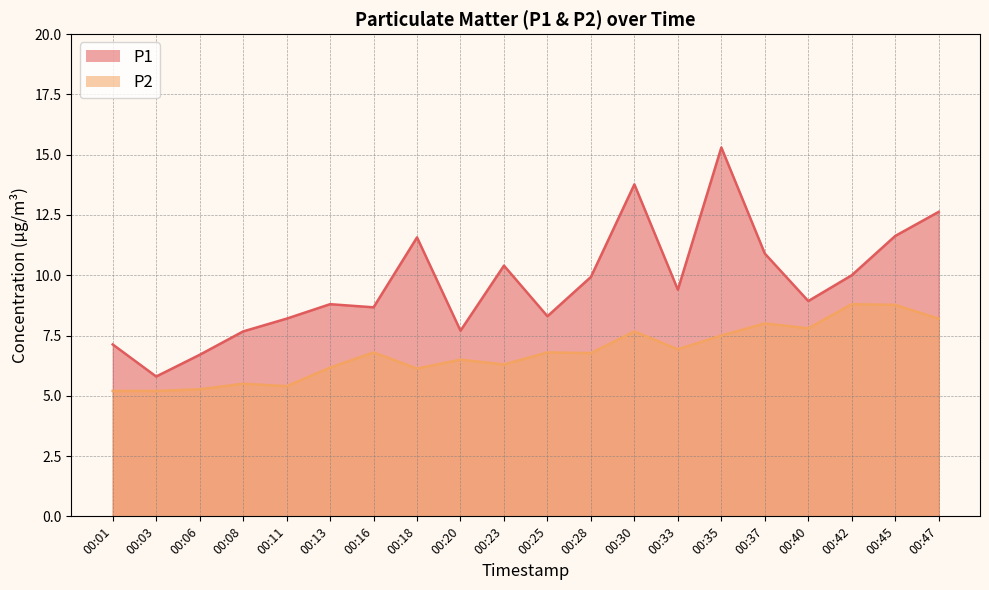

True or false: P1 and P2 cross at least once.

False